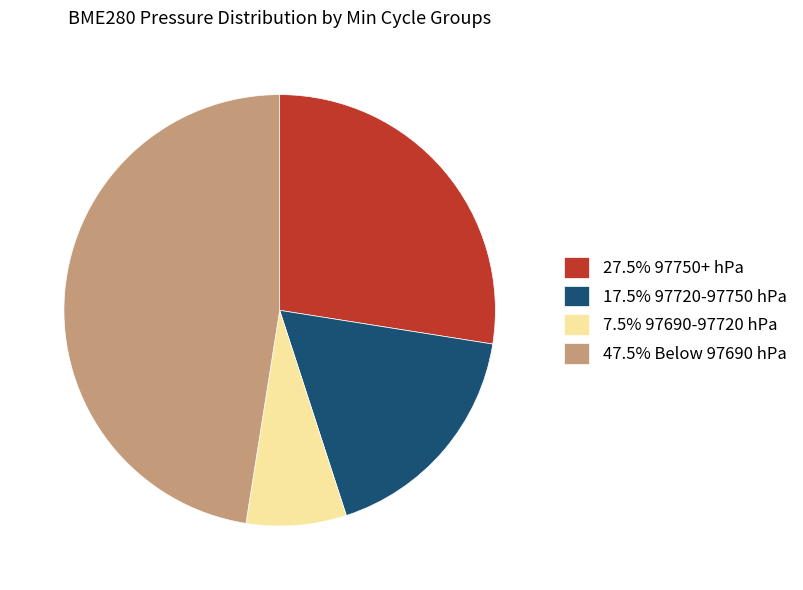

Combined, do 27.5% 97750+ hPa and 7.5% 97690-97720 hPa account for over 50%?

No